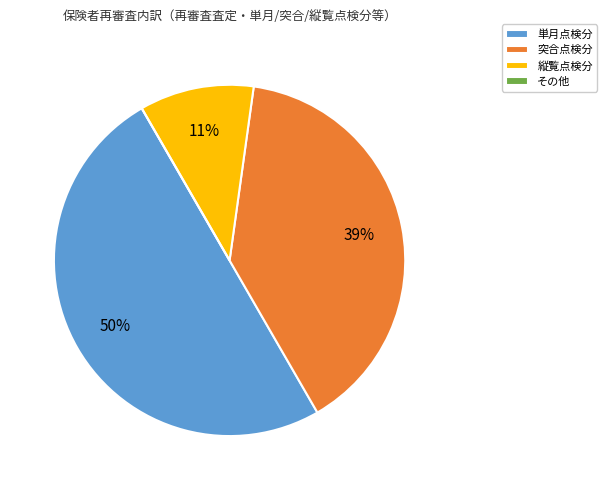

What percentage is the 縦覧点検分 slice, to the nearest percent?

11%